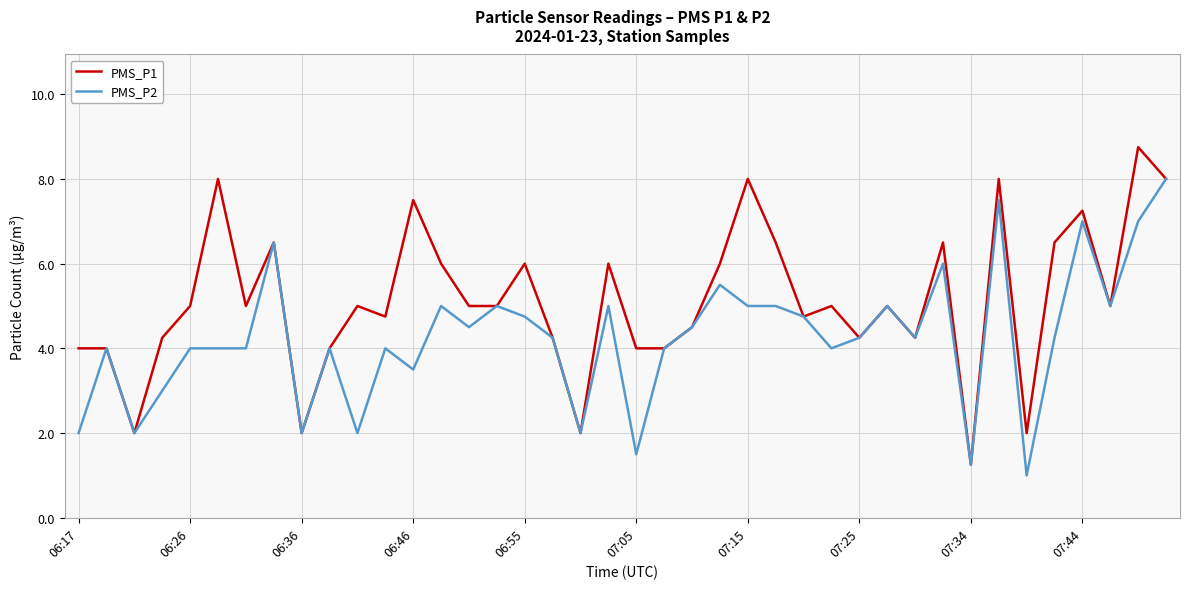

Which series has the widest spread of values?

PMS_P1